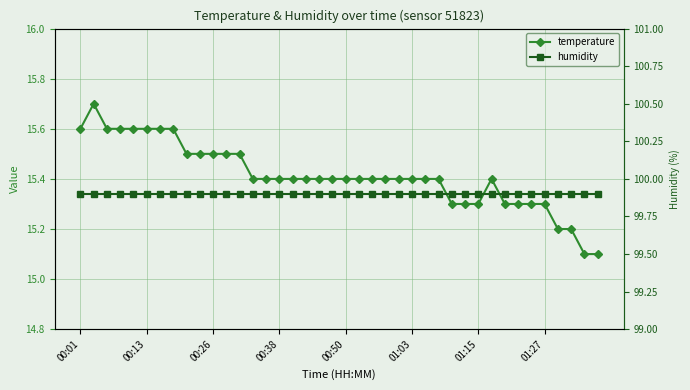

What is the spread (max minus min) of values at 24?

84.5